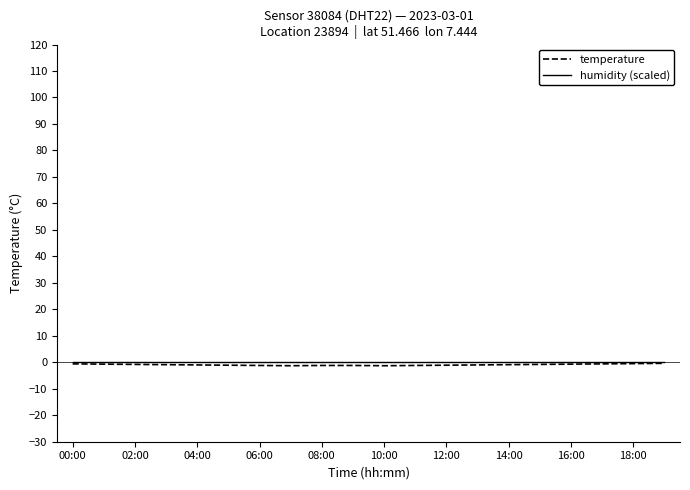

Which series has the largest range (max minus min)?

temperature